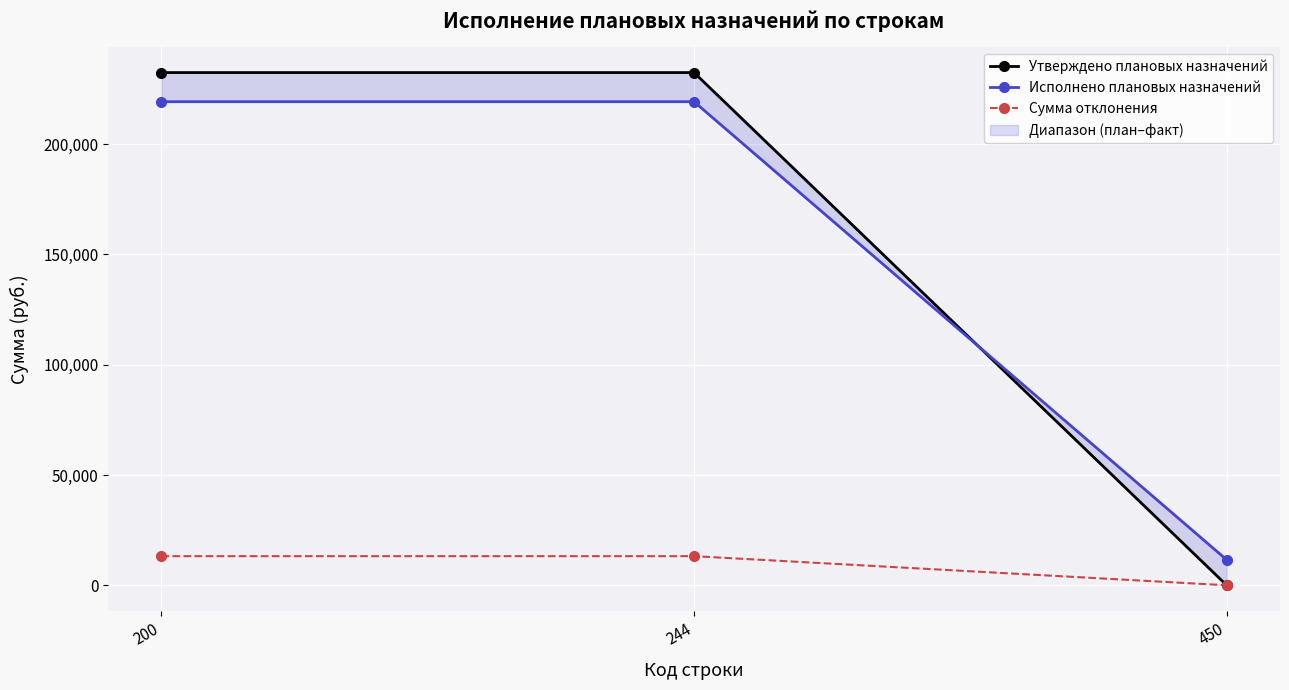

At which category is the sum across all series the highest?

200